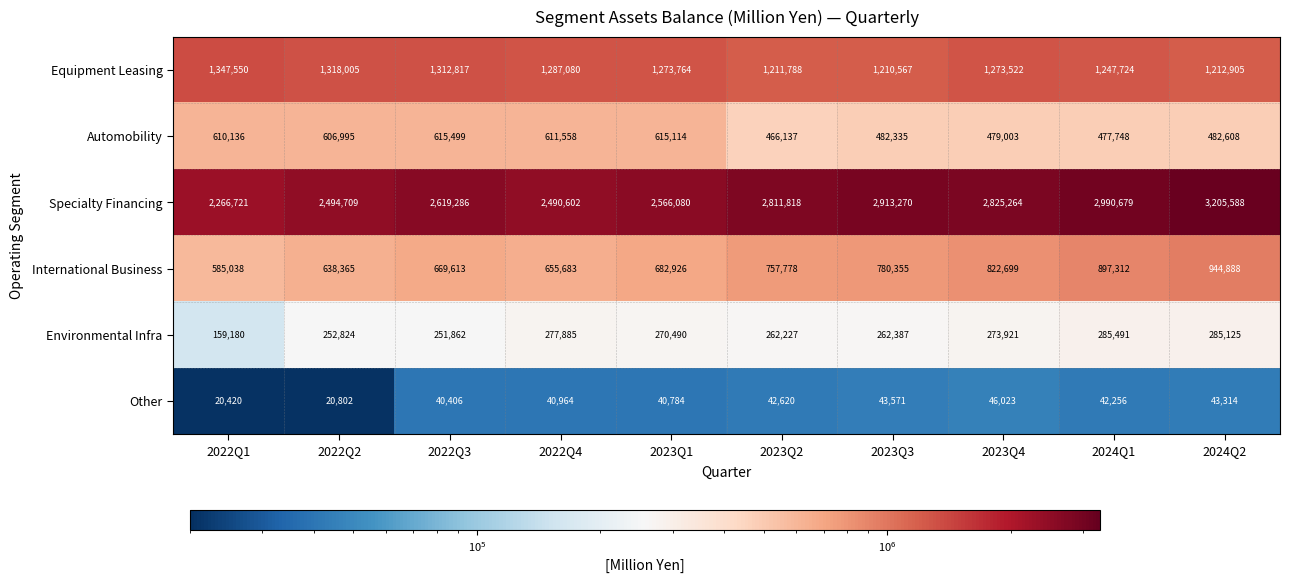

What is the total value across all series at 2023Q1?

5449158